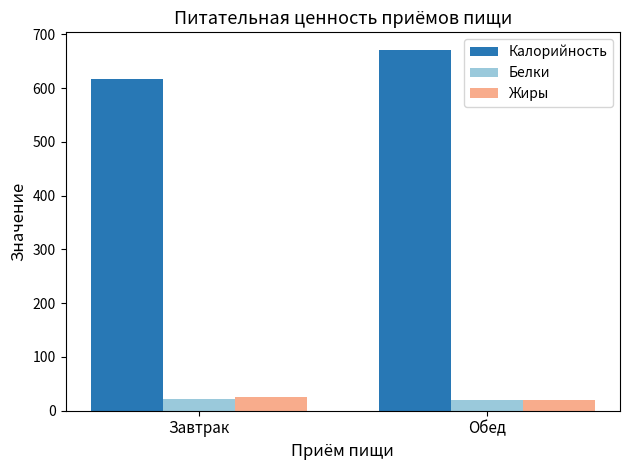

What is the spread (max minus min) of values at Обед?

650.2